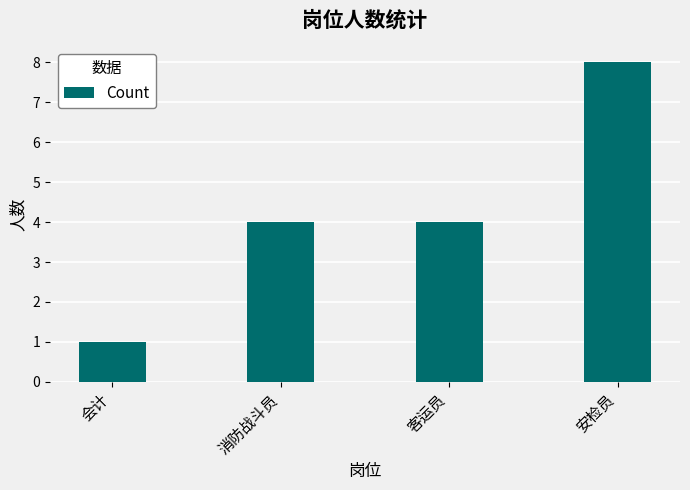

True or false: the data shows 1 at 消防战斗员.

False